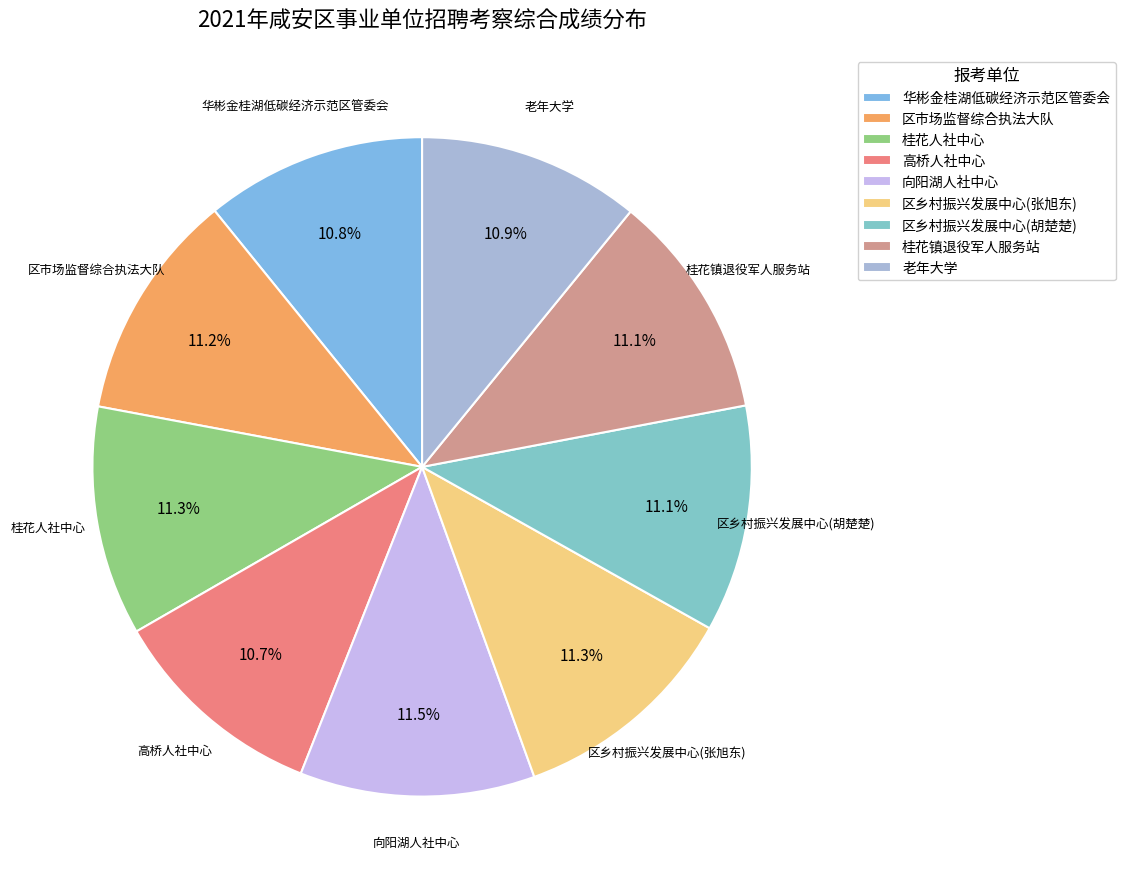

Between 向阳湖人社中心 and 高桥人社中心, which is larger?

向阳湖人社中心